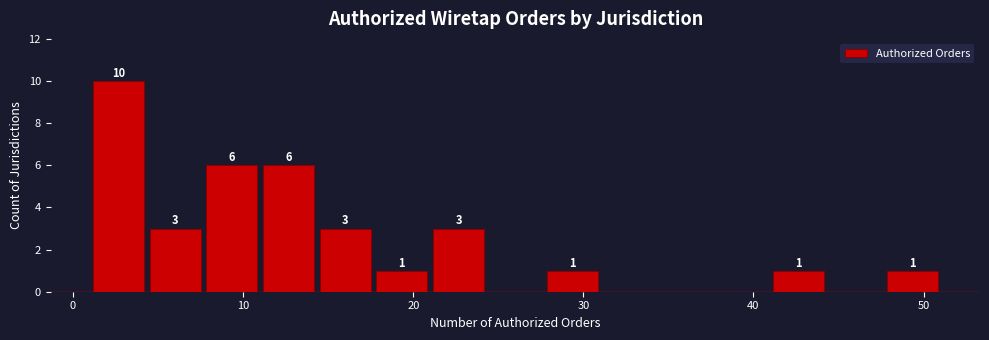

Read against the x-axis, roughly where is the centre of the tallest bar?

3